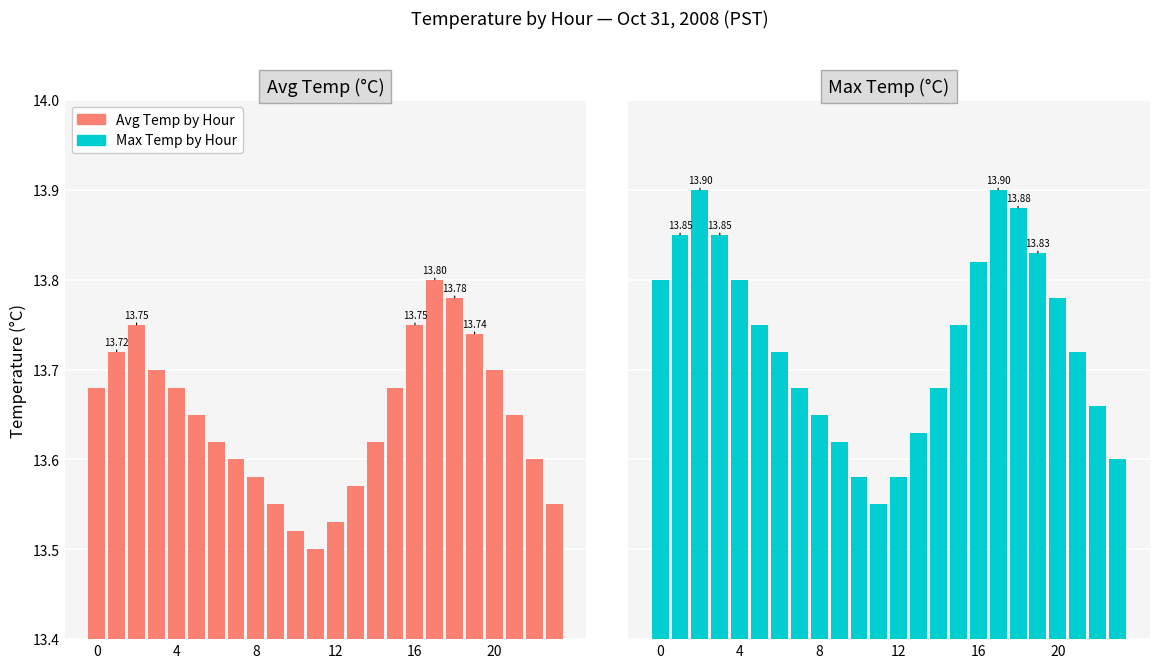

At which label is Max Temp (°C) closest to 13?

11